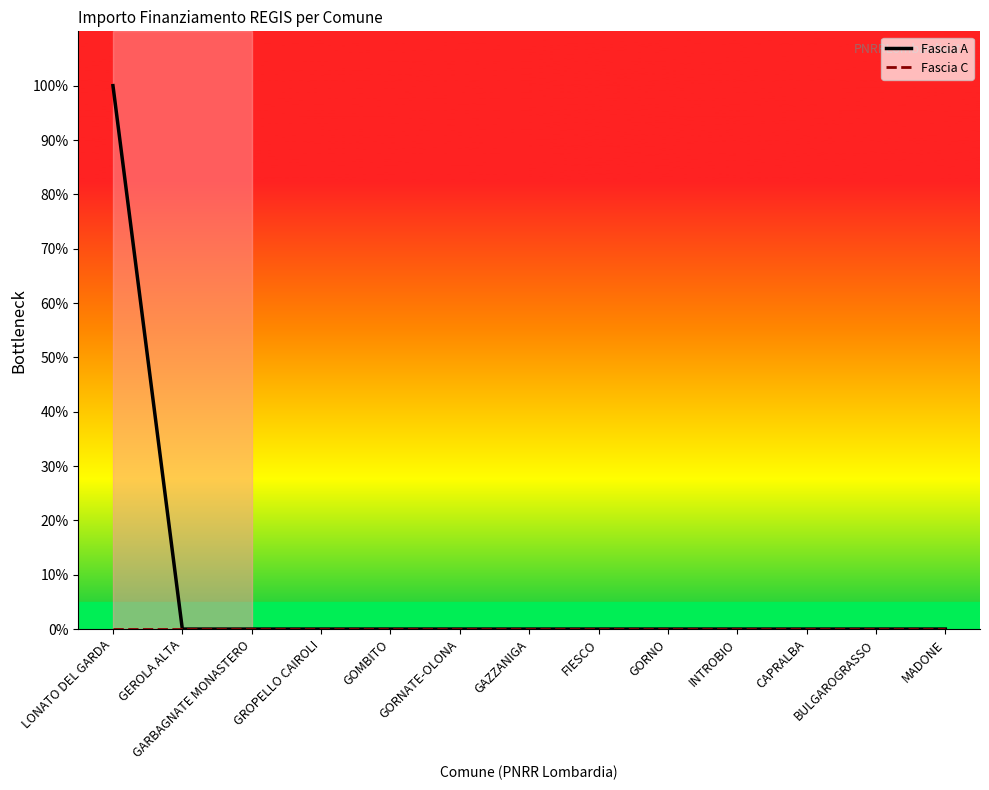

The Fascia A series shows 100.0 at LONATO DEL GARDA. True or false?

True